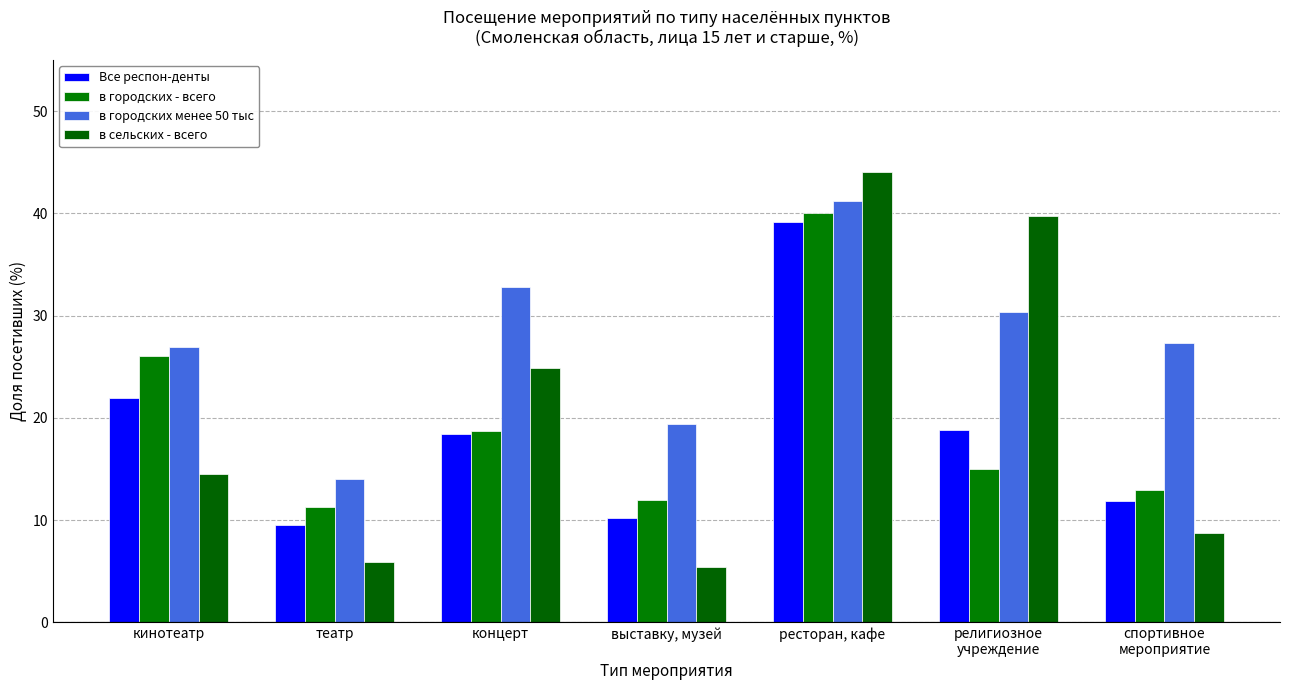

How many bars are there in each group?

4